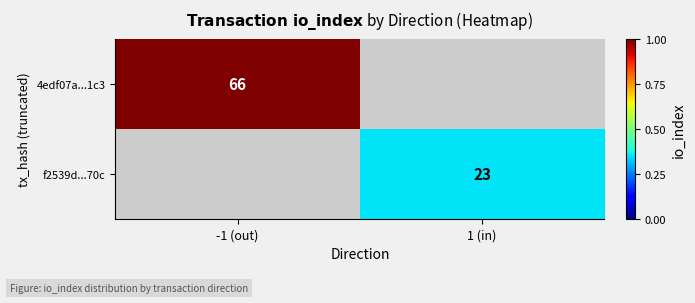

What is the greatest value displayed?

66